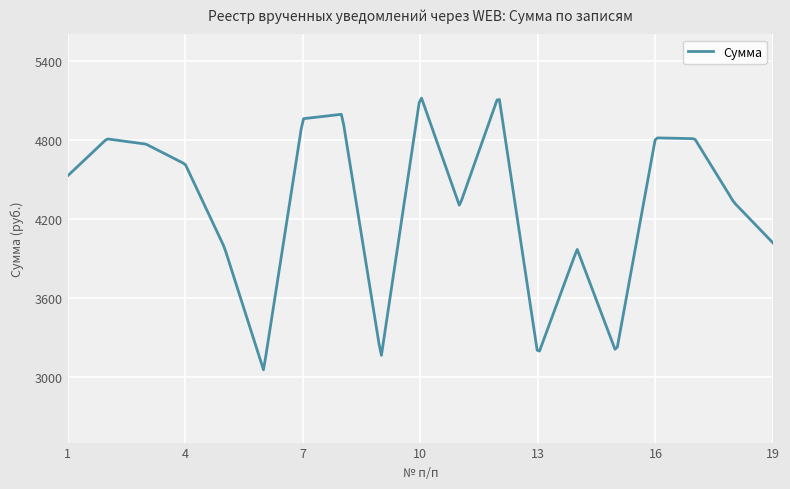

What is the difference between the maximum and minimum values?

2063.1